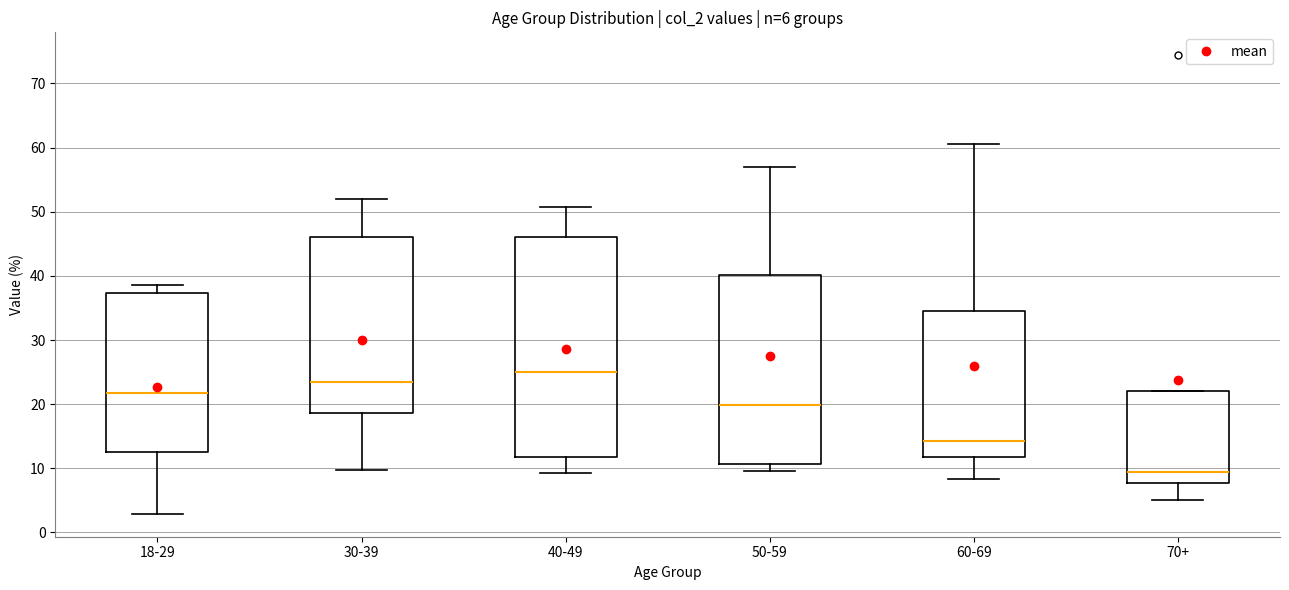

Which box's median line is the lowest?

70+